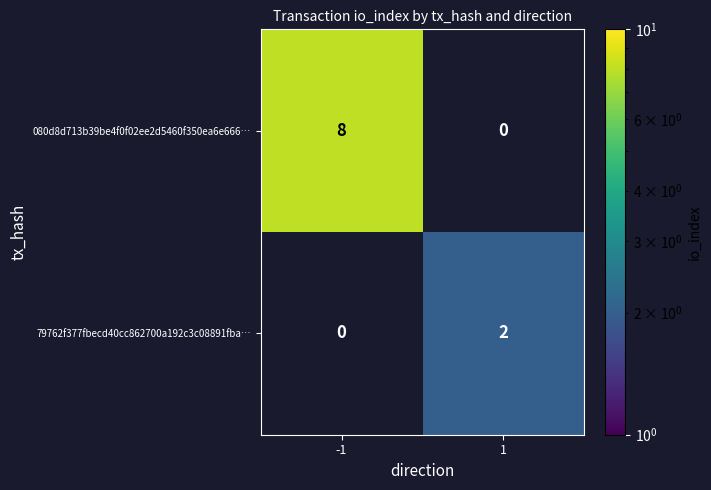

What is the approximate value of 080d8d713b39be4f0f02ee2d5460f350ea6e666… at -1?

8